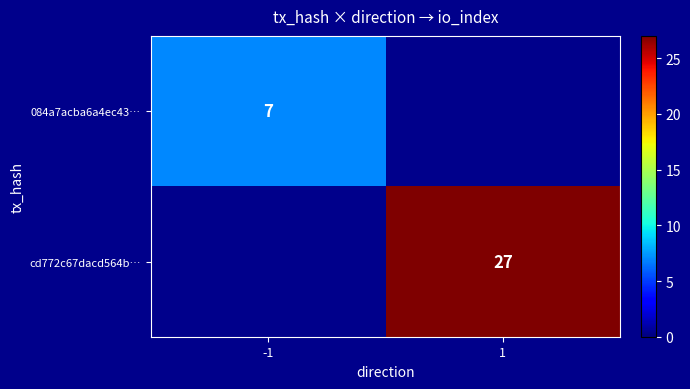

The 084a7acba6a4ec43… series shows 7 at -1. True or false?

True